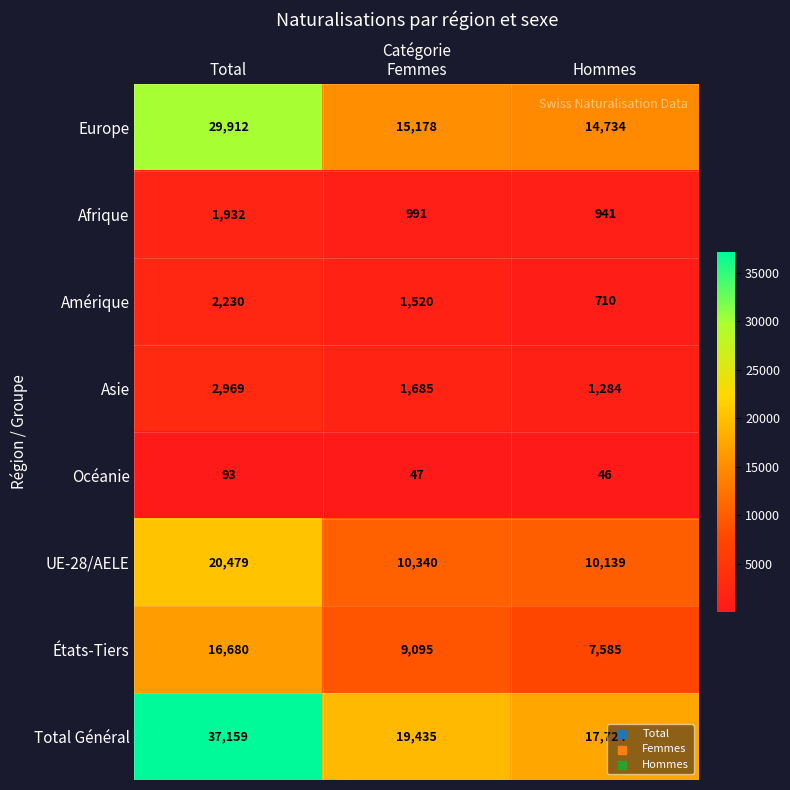

What is the total value across all series at Femmes?

58291